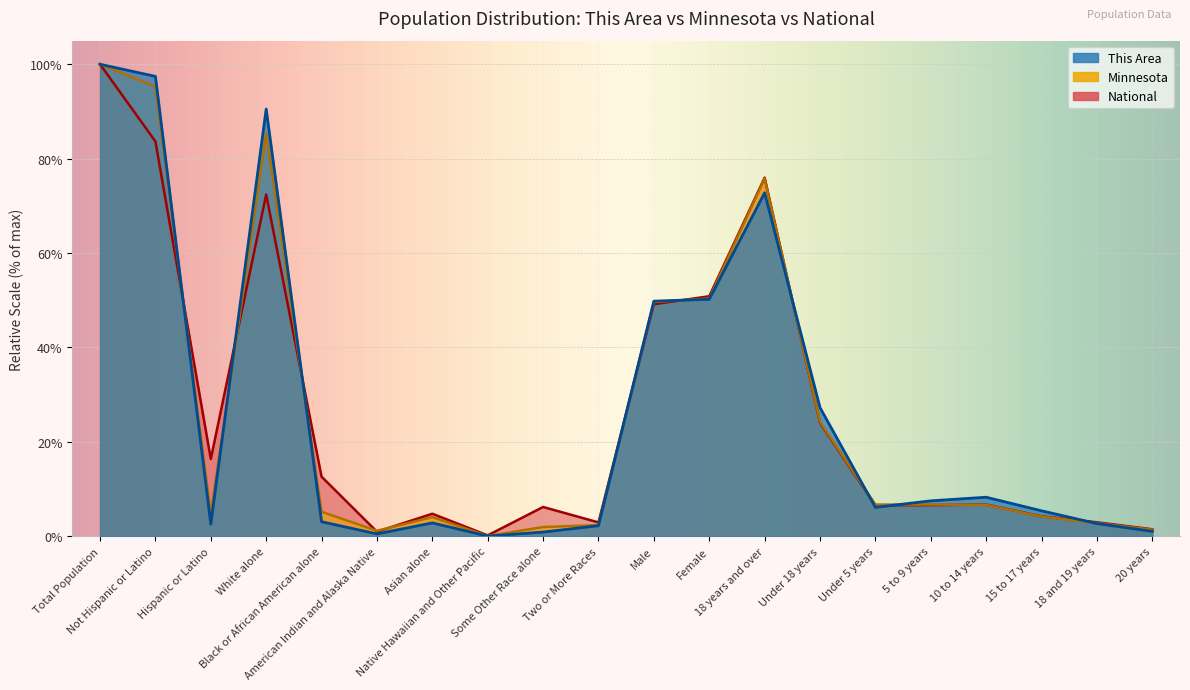

Reading left to right, transcribe all the data shown in this chart.

This Area: 100.0	97.4	2.6	90.5	3.1	0.5	2.8	0.0	0.9	2.2	49.8	50.2	72.8	27.2	6.1	7.5	8.3	5.4	2.7	1.0
Minnesota: 100.0	95.3	4.7	85.3	5.2	1.1	4.0	0.0	1.9	2.4	49.6	50.4	75.8	24.2	6.7	6.7	6.6	4.2	2.8	1.4
National: 100.0	83.7	16.3	72.4	12.6	0.9	4.8	0.2	6.2	2.9	49.2	50.8	76.0	24.0	6.5	6.6	6.7	4.2	2.9	1.5